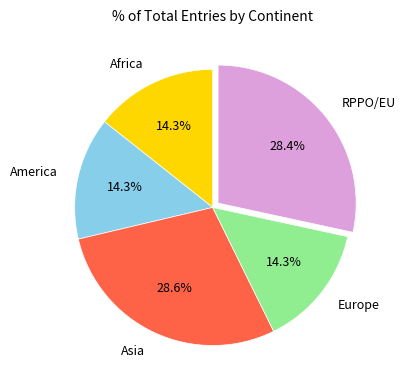

Count the number of slices in the pie.

5